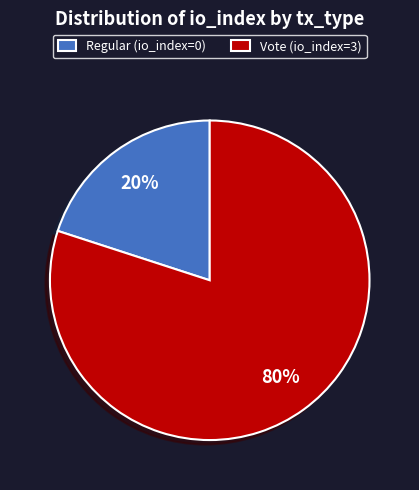

To the nearest percent, what is the difference between the largest and smallest slice percentages?

60%